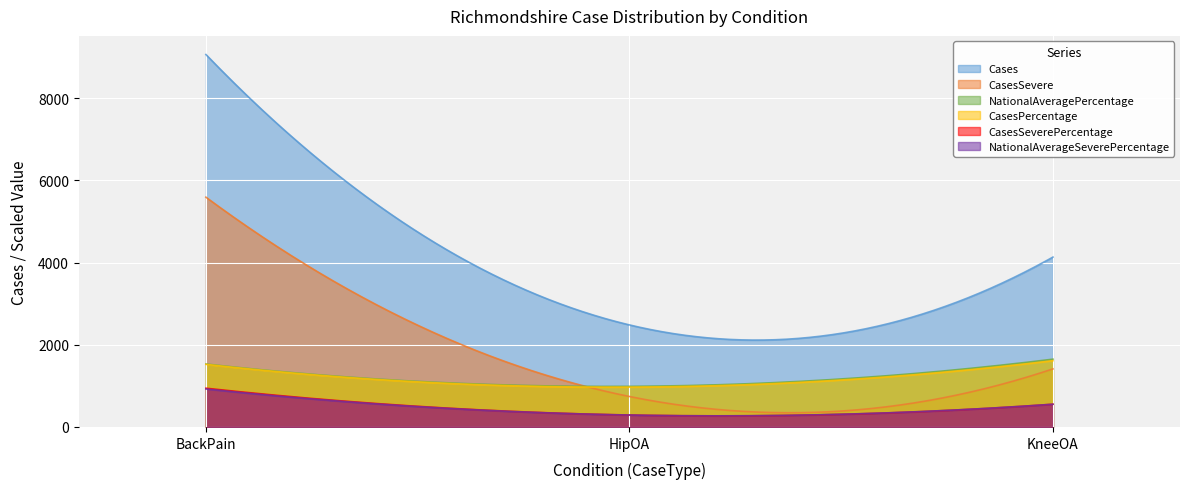

Between HipOA and BackPain, which is larger?

BackPain